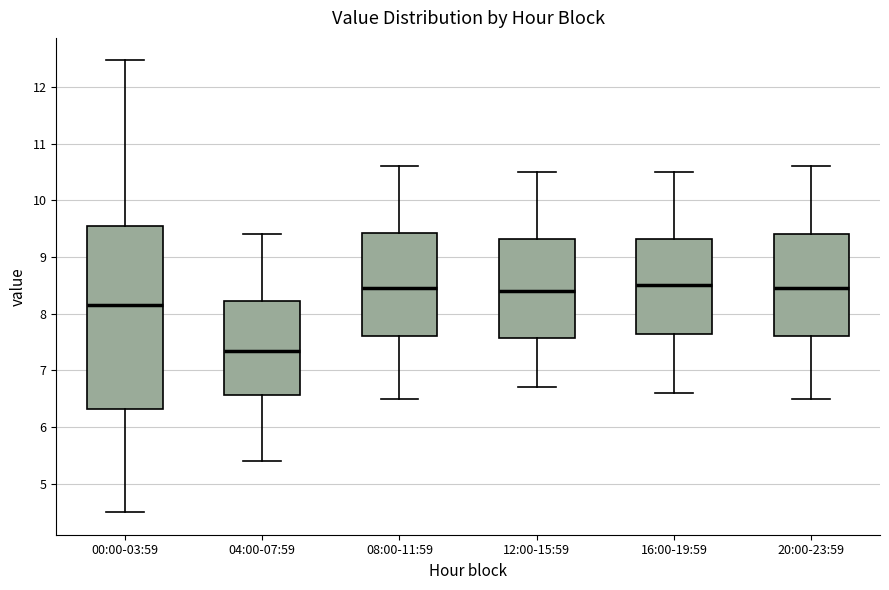

Which box is the tallest, from its lower edge to its upper edge?

00:00-03:59